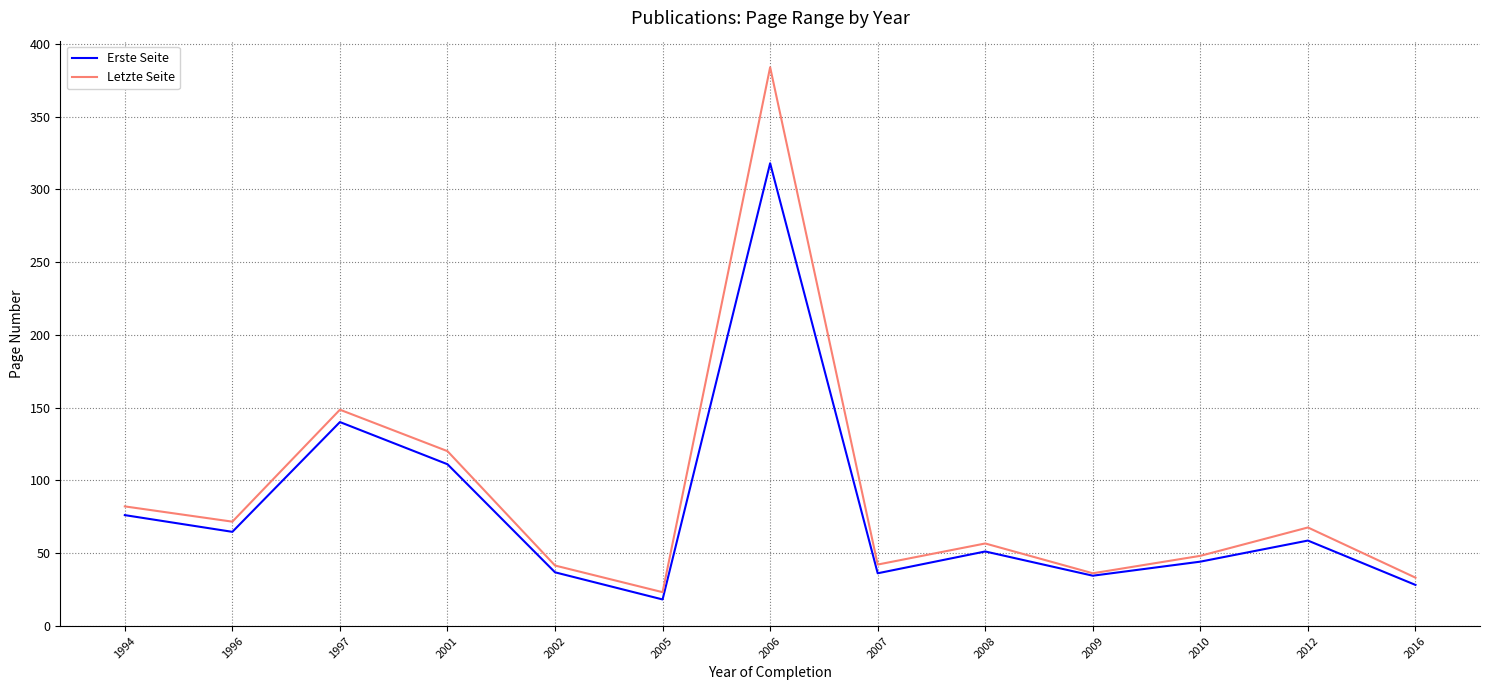

What are all the series names shown in the legend?

Erste Seite, Letzte Seite